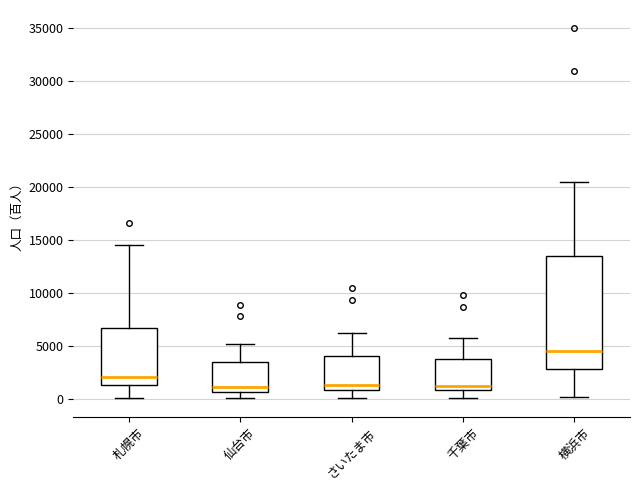

Where does the upper whisker of the box for さいたま市 end on the y-axis? The values are not printed on the chart, so give them approximately, as read against the axis.

6000